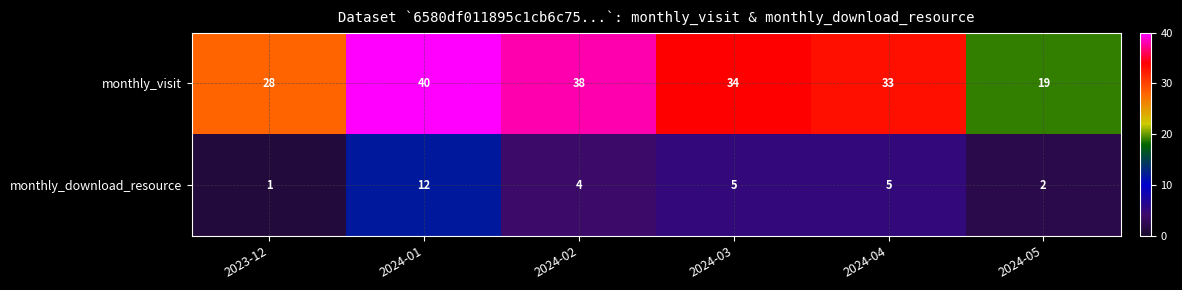

At which label does monthly_download_resource first exceed 5?

2024-01